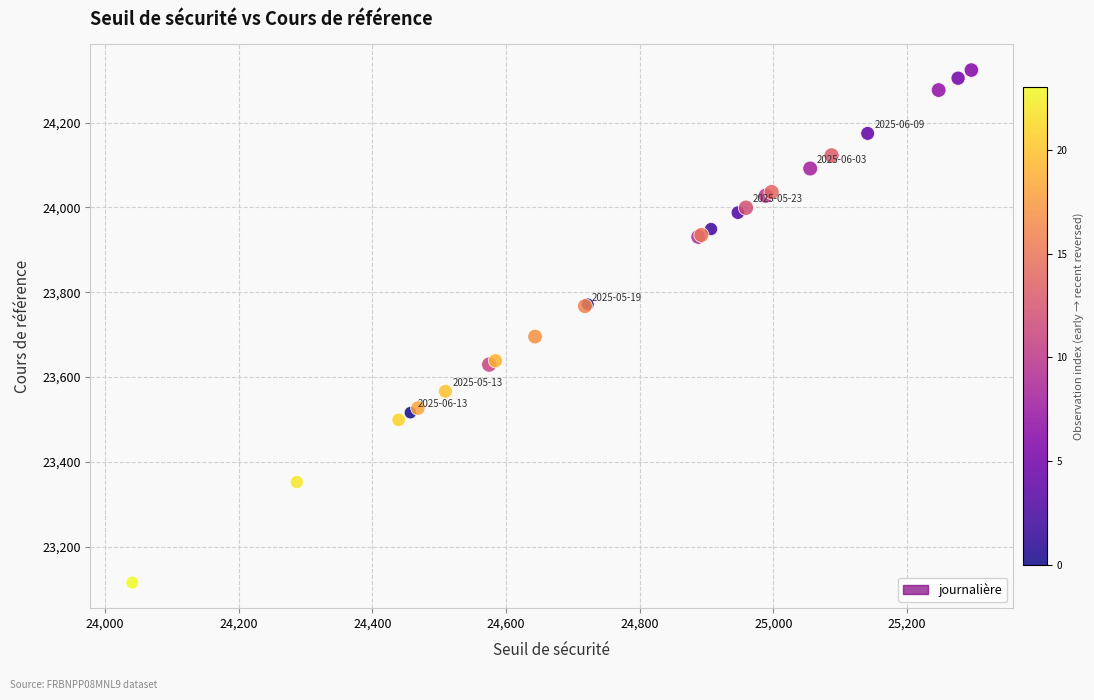

What Y value in the scatter plot is closest to 23719?

23695.6